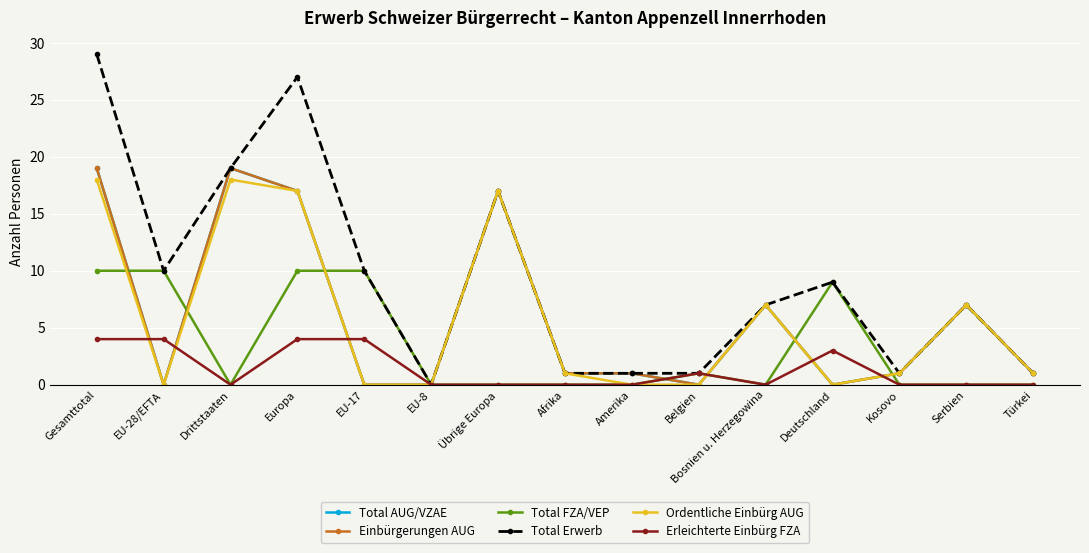

Is this an area chart (filled region under the line)?

No